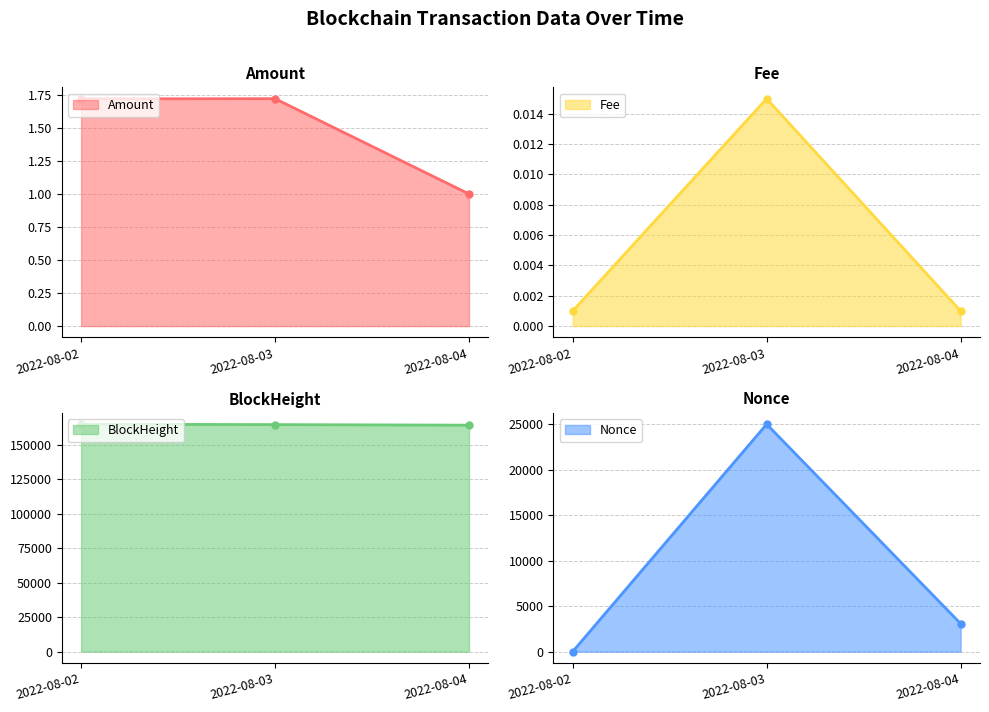

The Amount series shows 0.6 at 2022-08-03. True or false?

False